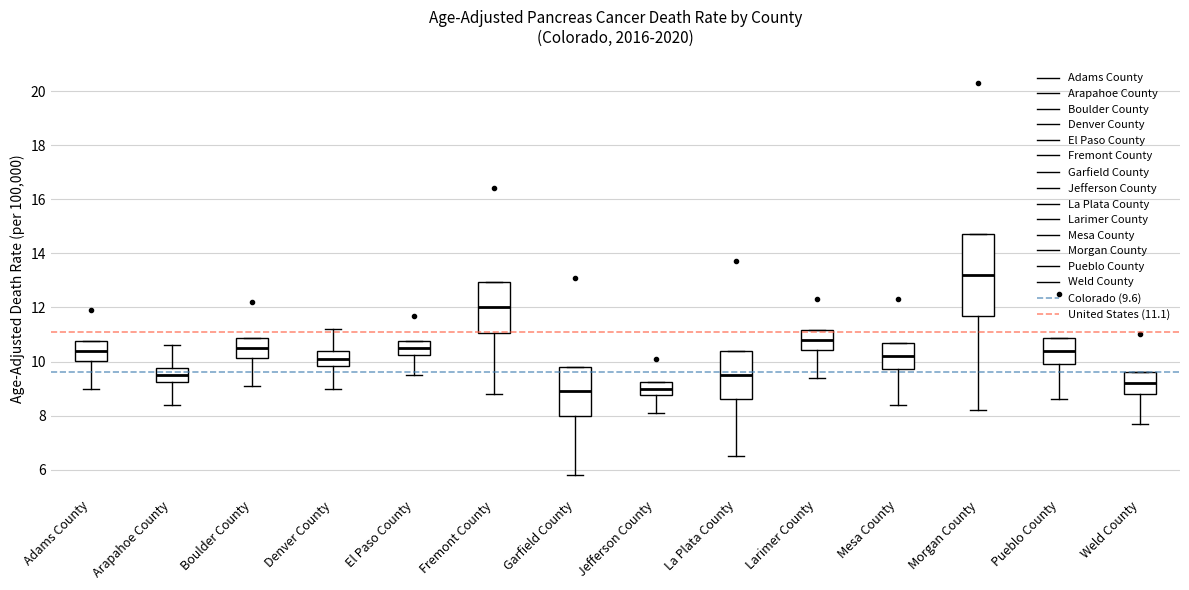

Where is the upper edge of the box for Jefferson County on the y-axis? The values are not printed on the chart, so give them approximately, as read against the axis.

9.2